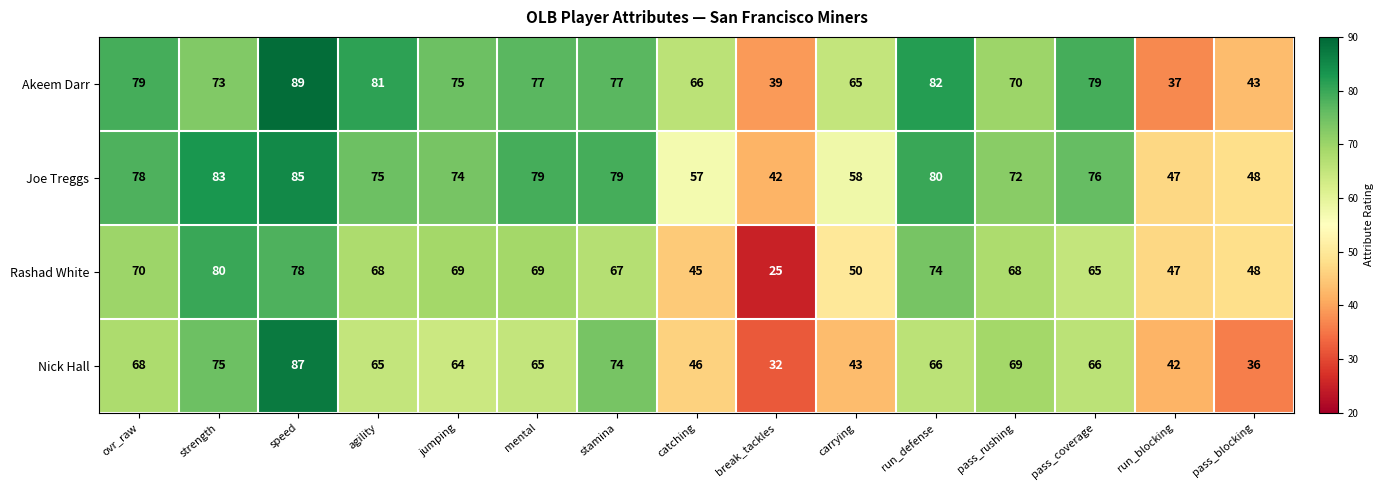

What is the smallest value displayed?

25